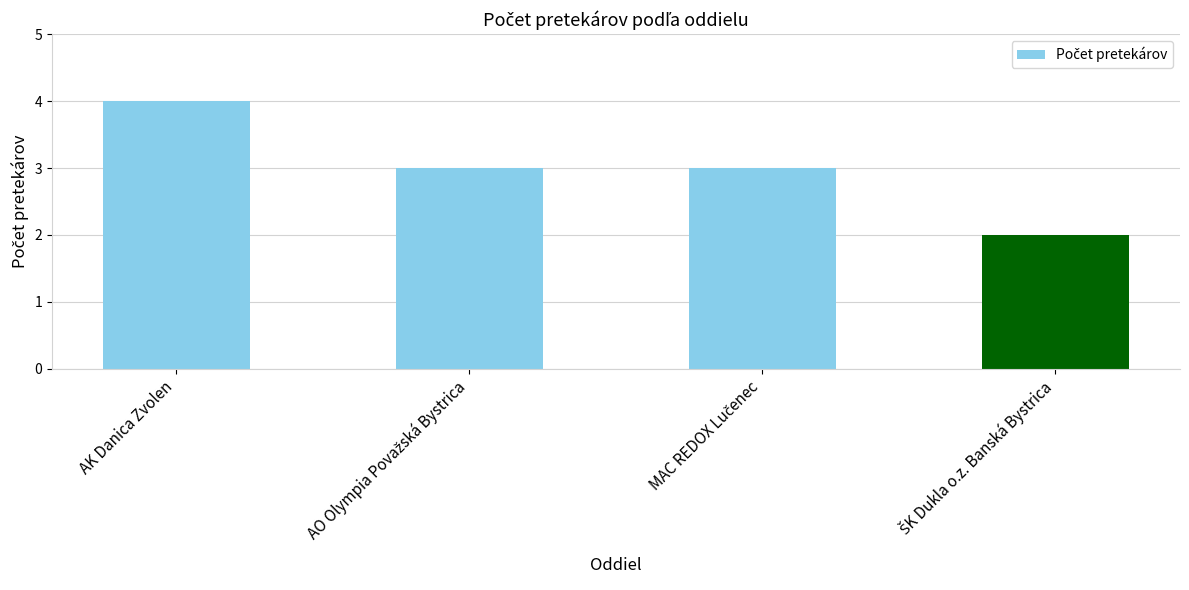

What position from the left is AK Danica Zvolen?

1